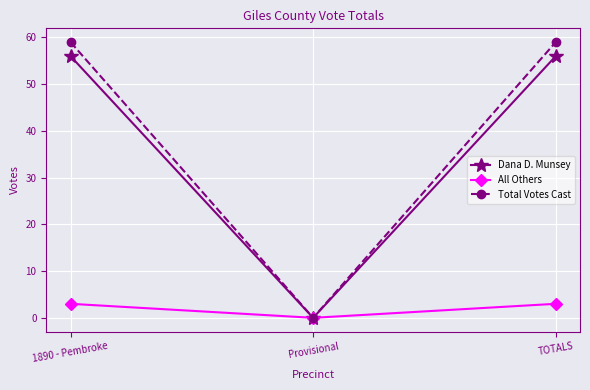

Does the chart have visible grid lines?

Yes